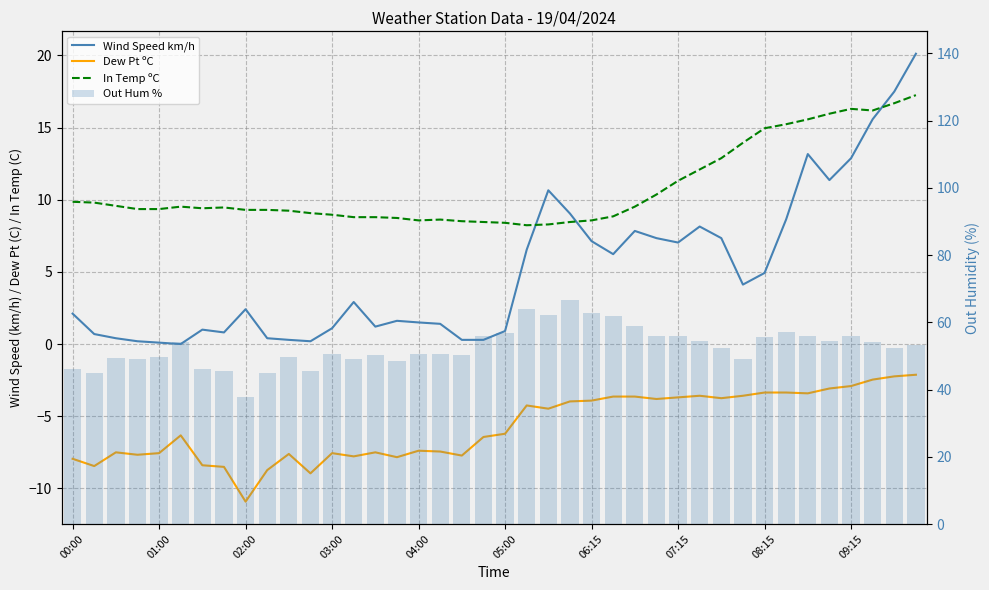

Rank the series by their maximum value, from highest to lowest.

Out Hum %, Wind Speed km/h, In Temp ºC, Dew Pt ºC